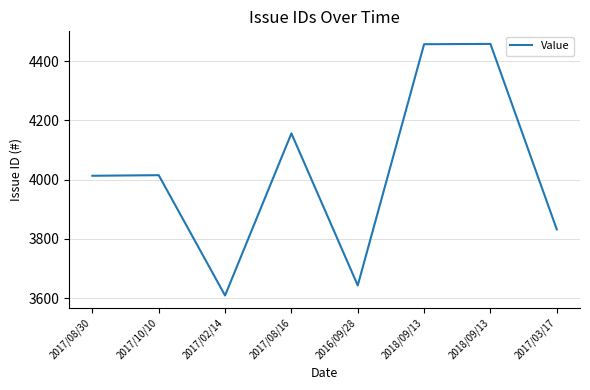

How many lines are shown in the chart?

1